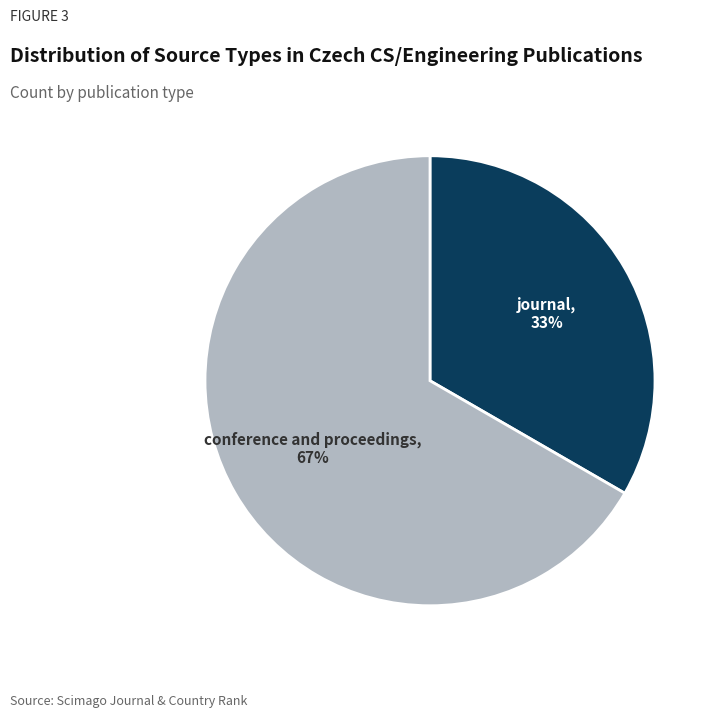

To the nearest percent, what is the average slice percentage?

50%